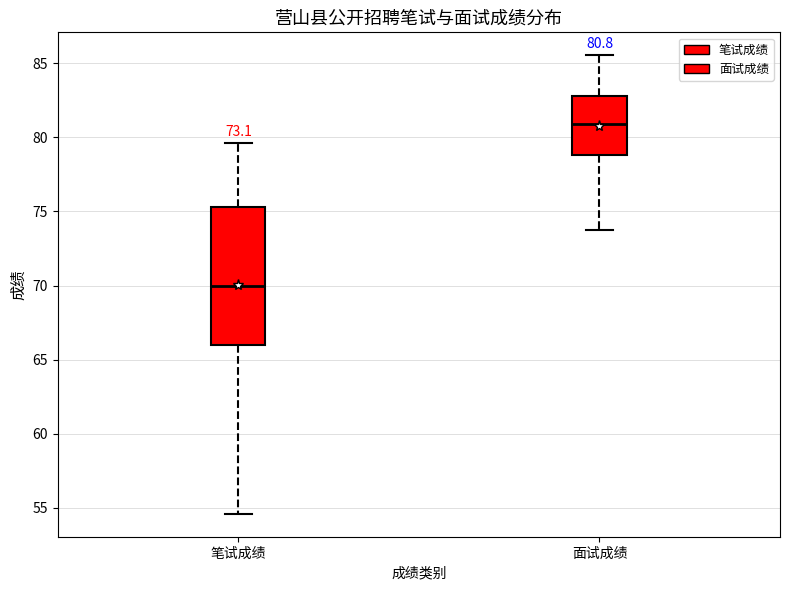

Comparing the boxes themselves (not the whiskers), which one is the tallest?

笔试成绩